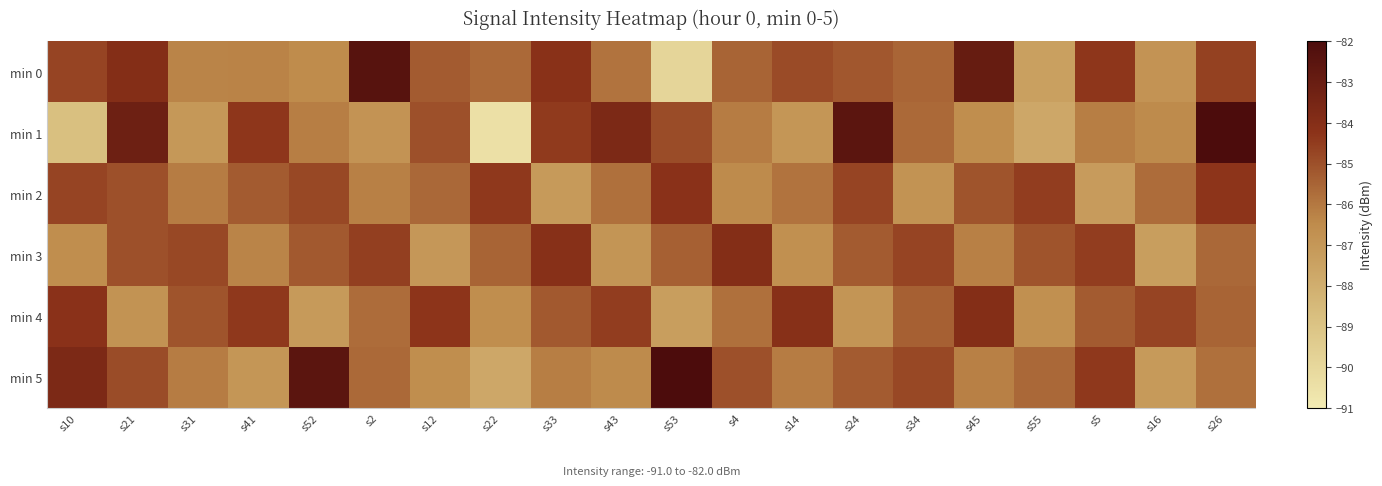

List the series in order of their peak value, lowest first.

min 2, min 3, min 4, min 0, min 1, min 5